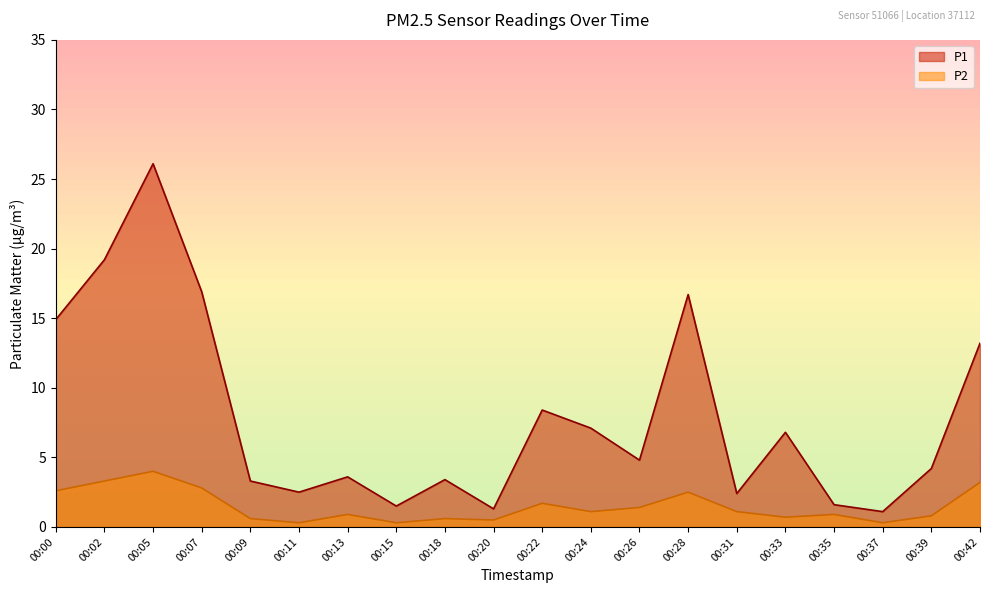

True or false: P2 has a value of 4.4 at 00:00.

False